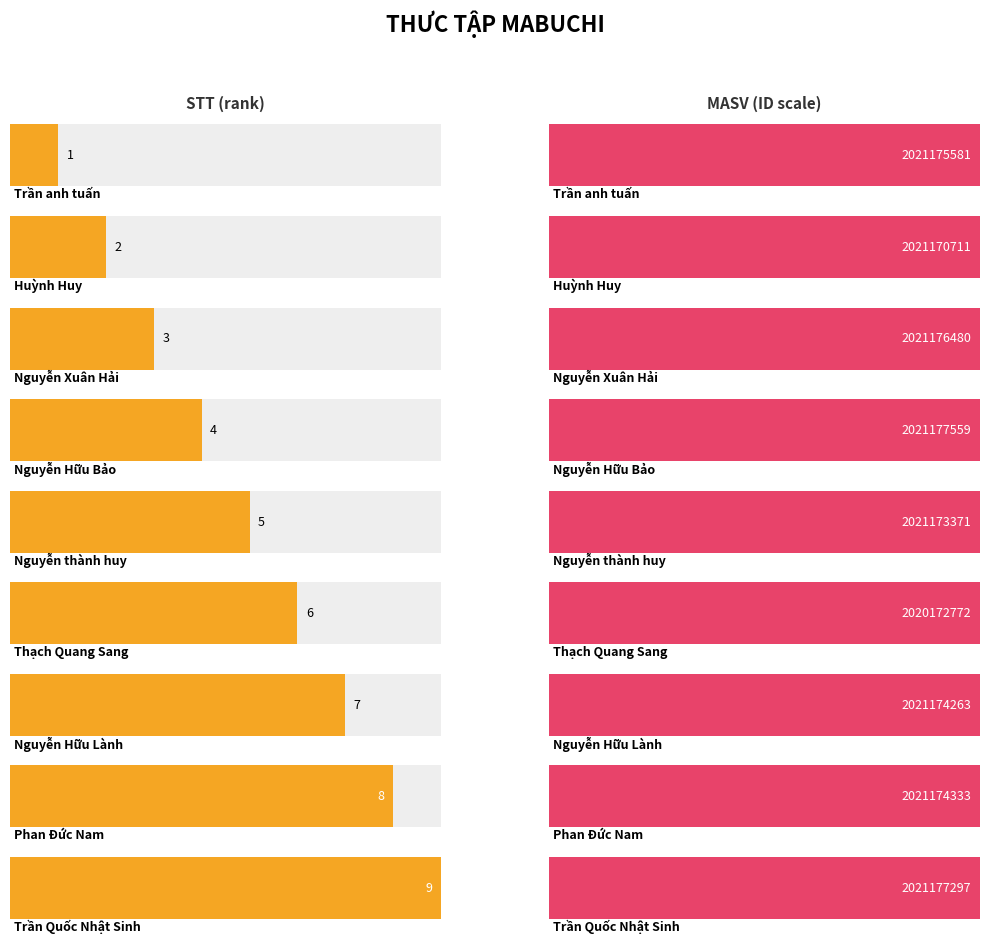

What is the value of the MASV bar at the 7th from the left?

2021174263